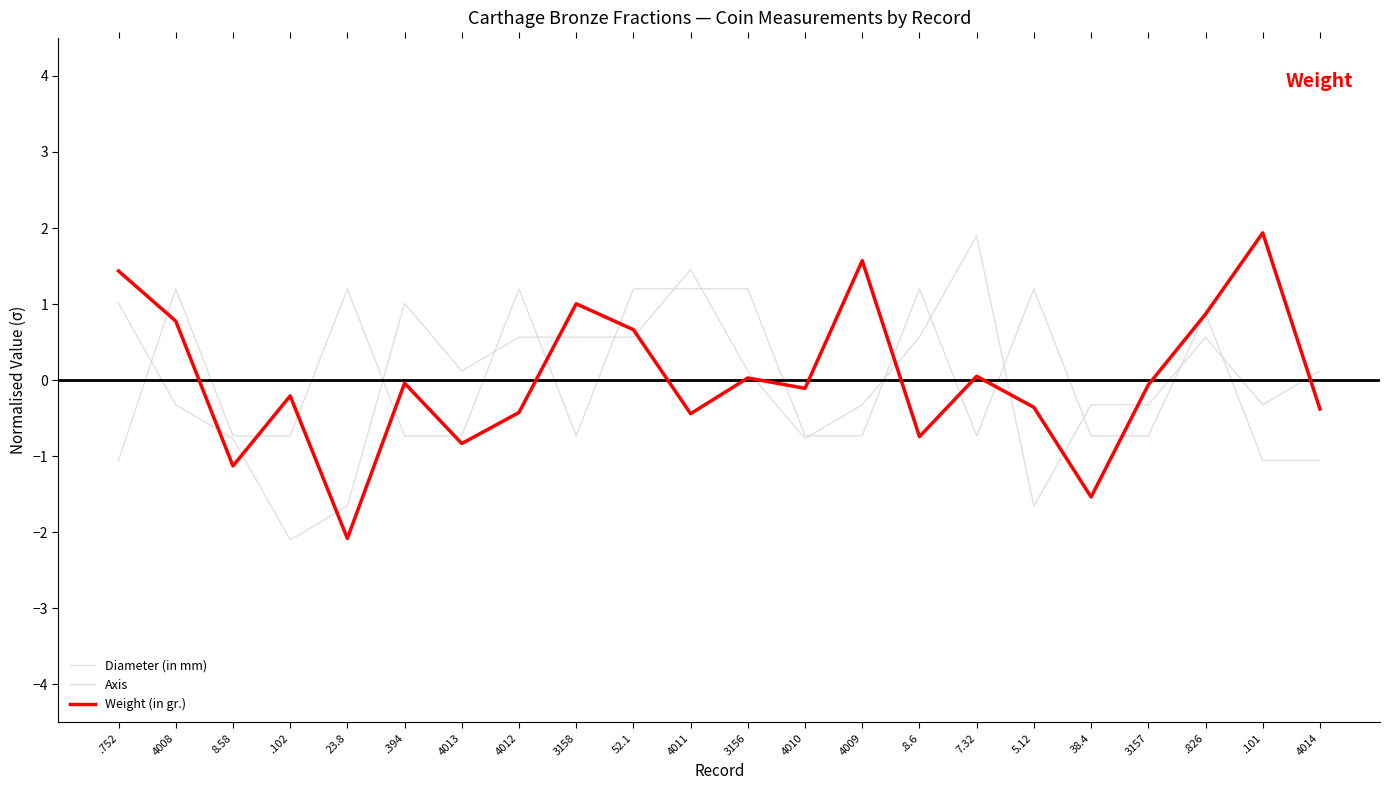

At which label does Diameter (in mm) reach its peak?

7.32